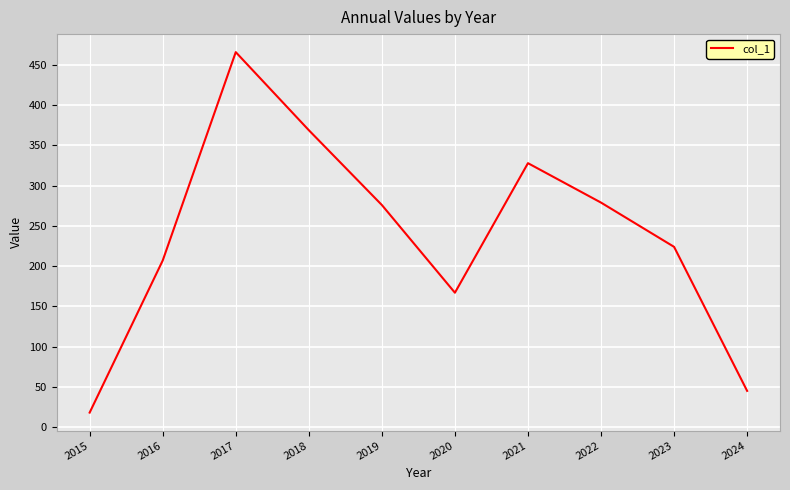

At which label does the data first exceed 276?

2017